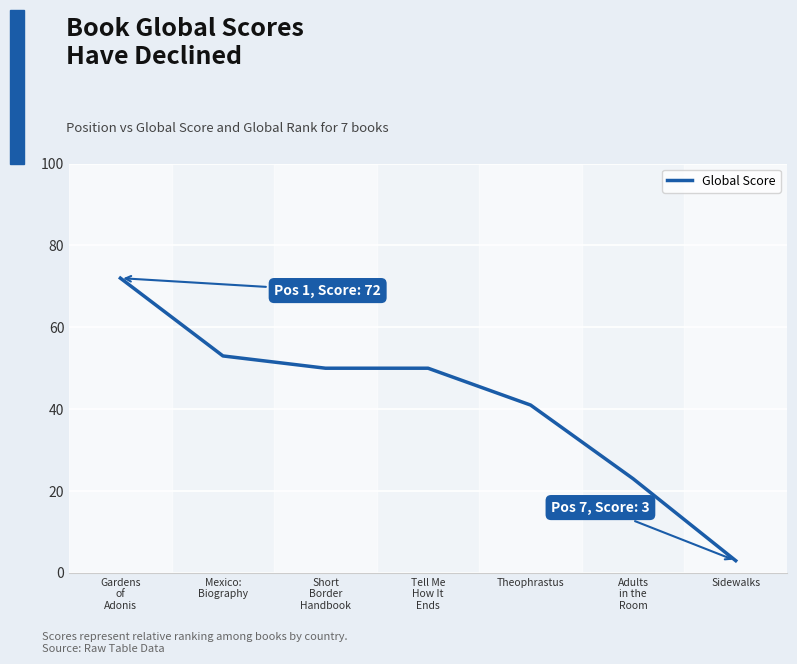

Reading left to right, extract all data points from this chart.

Gardens
of
Adonis=72	Mexico:
Biography=53	Short
Border
Handbook=50	Tell Me
How It
Ends=50	Theophrastus=41	Adults
in the
Room=23	Sidewalks=3